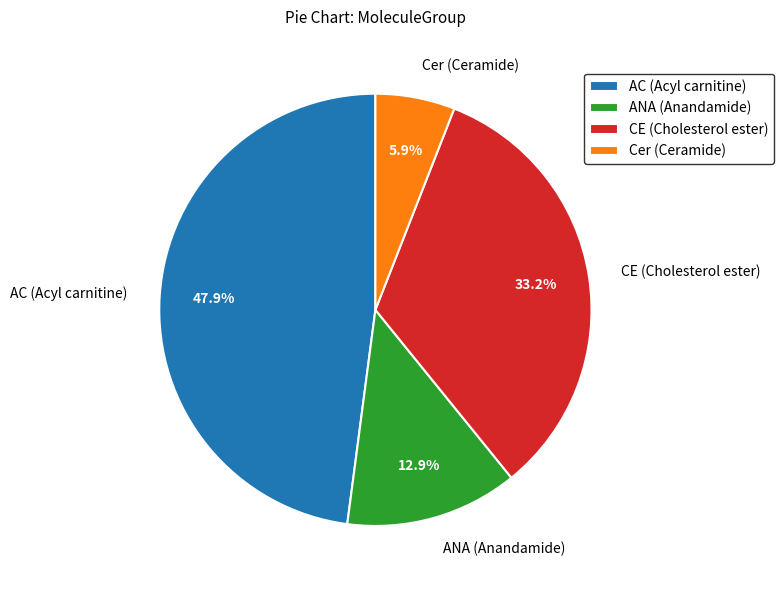

Rank the categories by value from highest to lowest.

AC (Acyl carnitine), CE (Cholesterol ester), ANA (Anandamide), Cer (Ceramide)